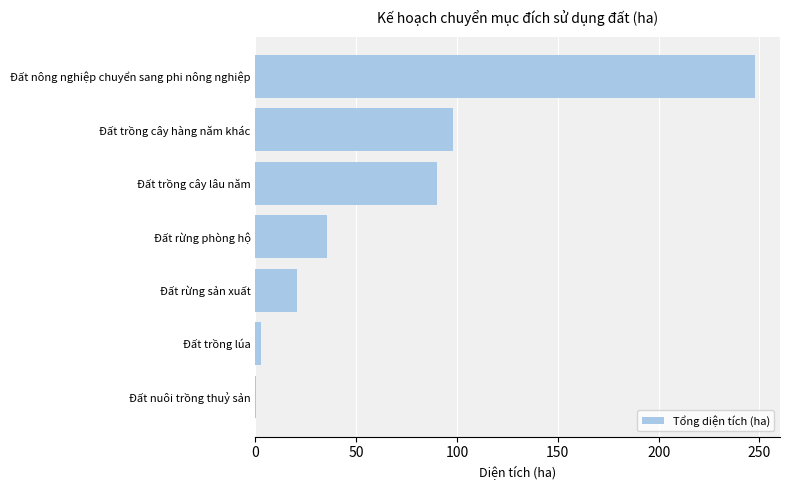

What is the sum of all values?

495.6